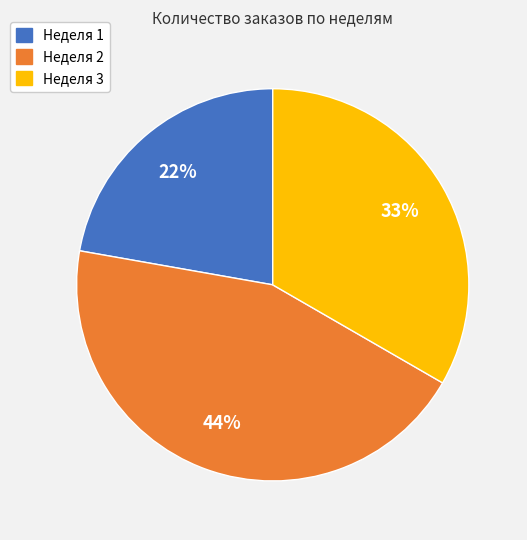

To the nearest percent, what is the difference between the largest and smallest slice percentages?

22%